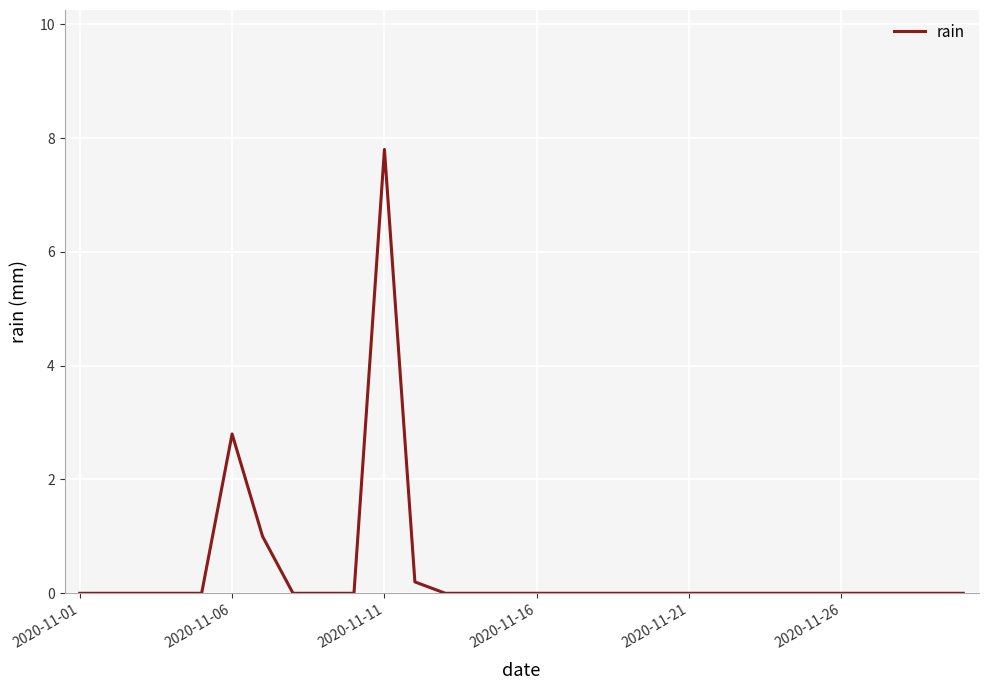

What is the difference between the maximum and minimum values?

7.8